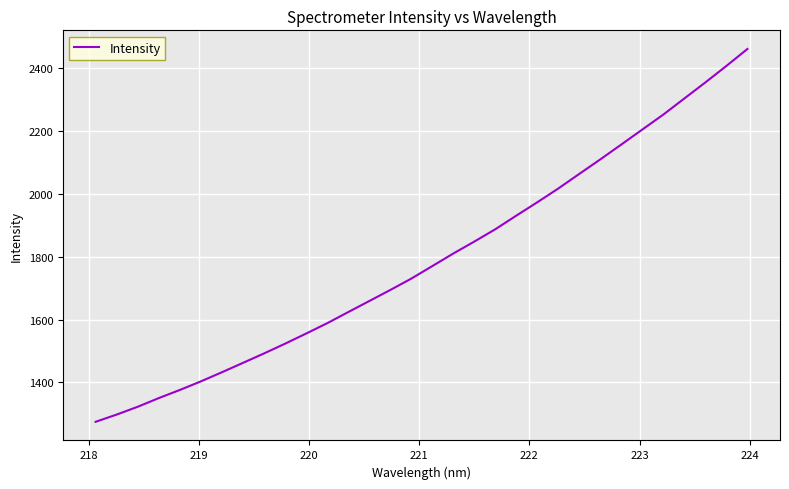

What is the difference between the maximum and minimum values?

1186.6